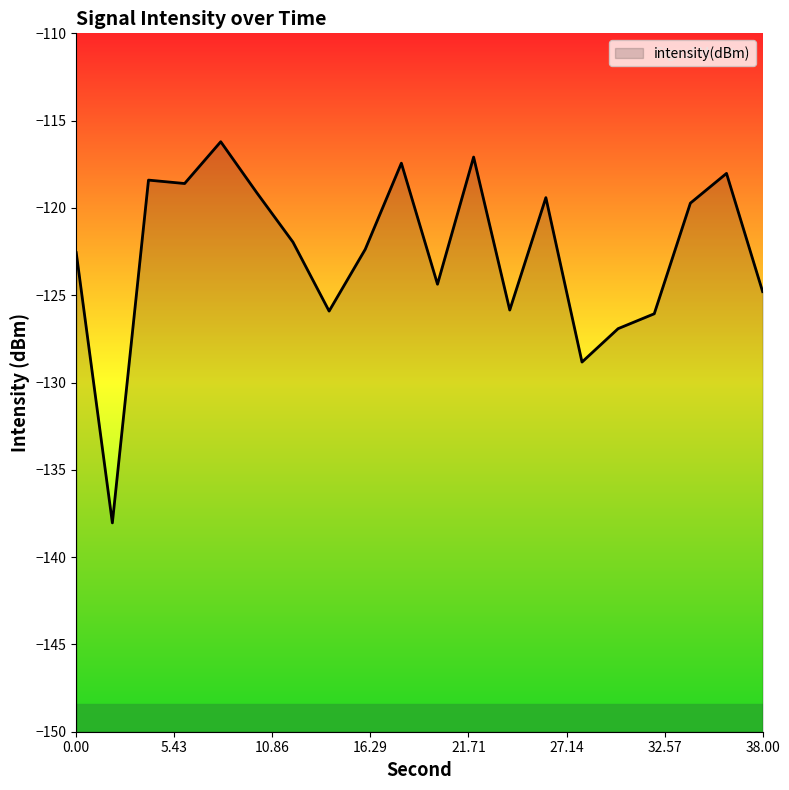

Reading left to right, transcribe all the data shown in this chart.

-122.6	-138.0	-118.4	-118.6	-116.2	-119.1	-122.0	-125.9	-122.4	-117.4	-124.4	-117.1	-125.8	-119.4	-128.8	-126.9	-126.1	-119.7	-118.0	-124.8